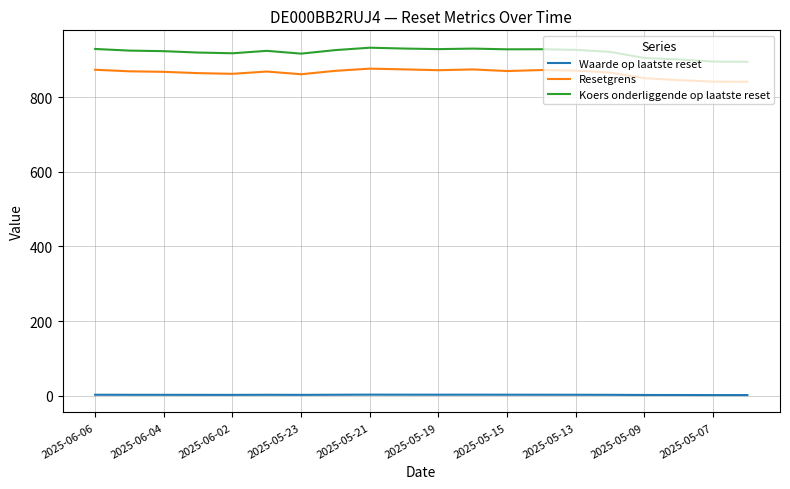

What is the difference between the maximum and minimum values in the Resetgrens series?

35.3